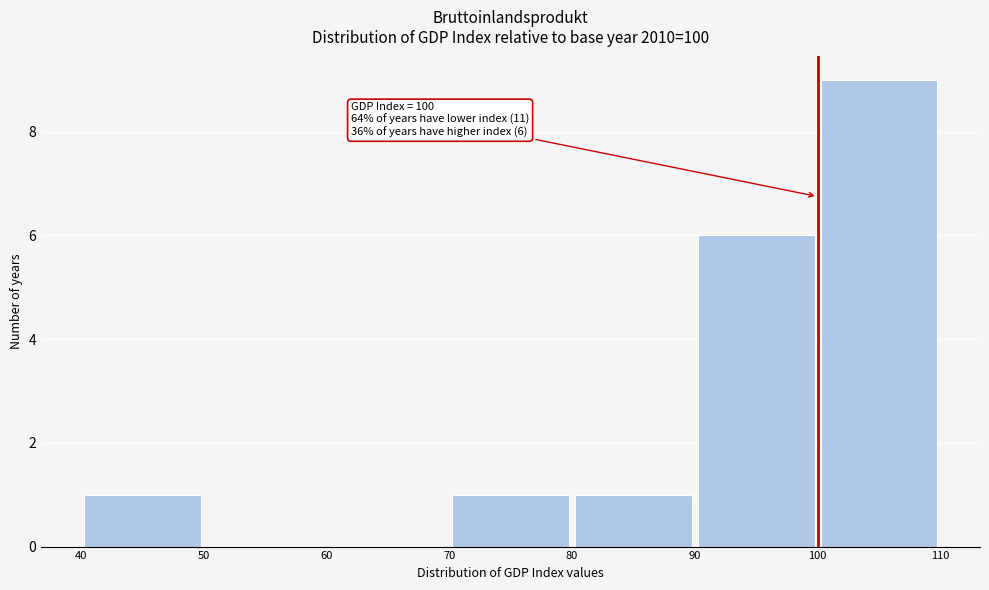

Over which range of the x-axis is the bar tallest?

100 to 110